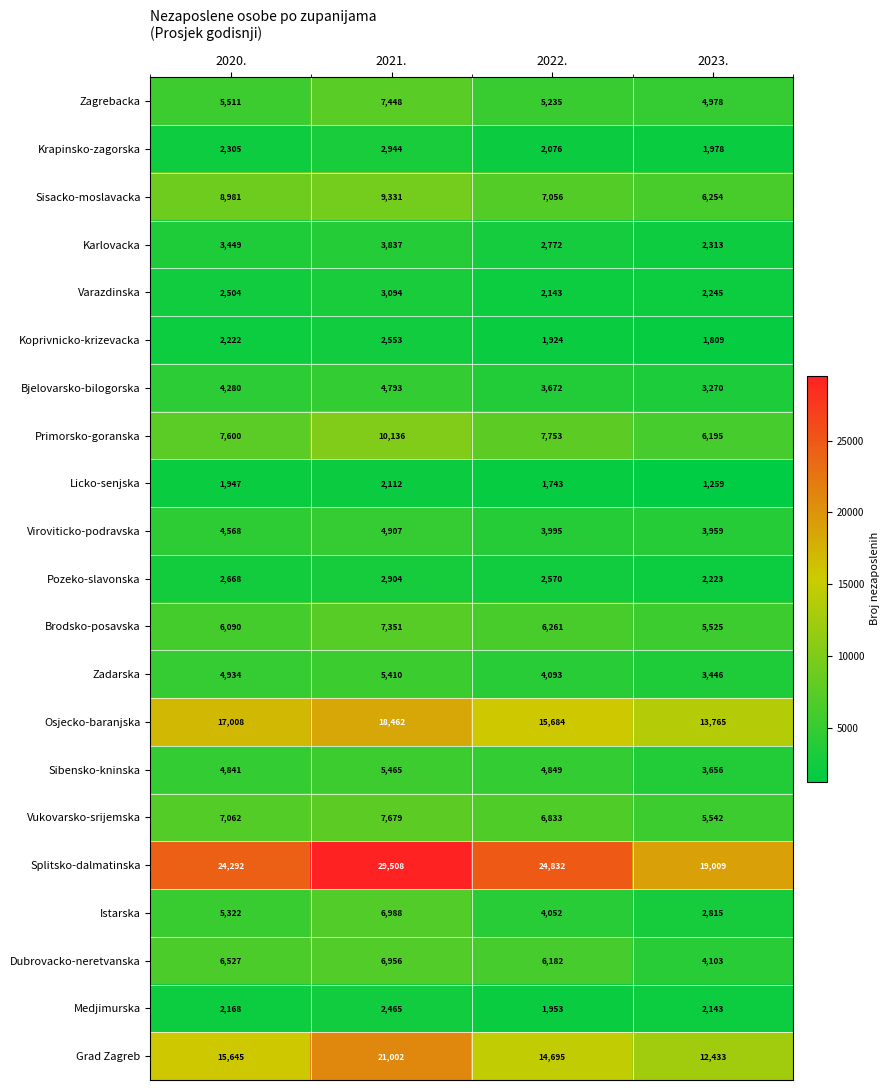

What is the sum of all Osjecko-baranjska values?

64919